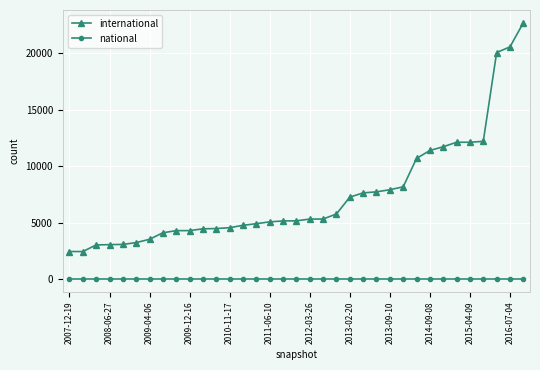

What is the value of the international point at the 3rd from the left?

3028